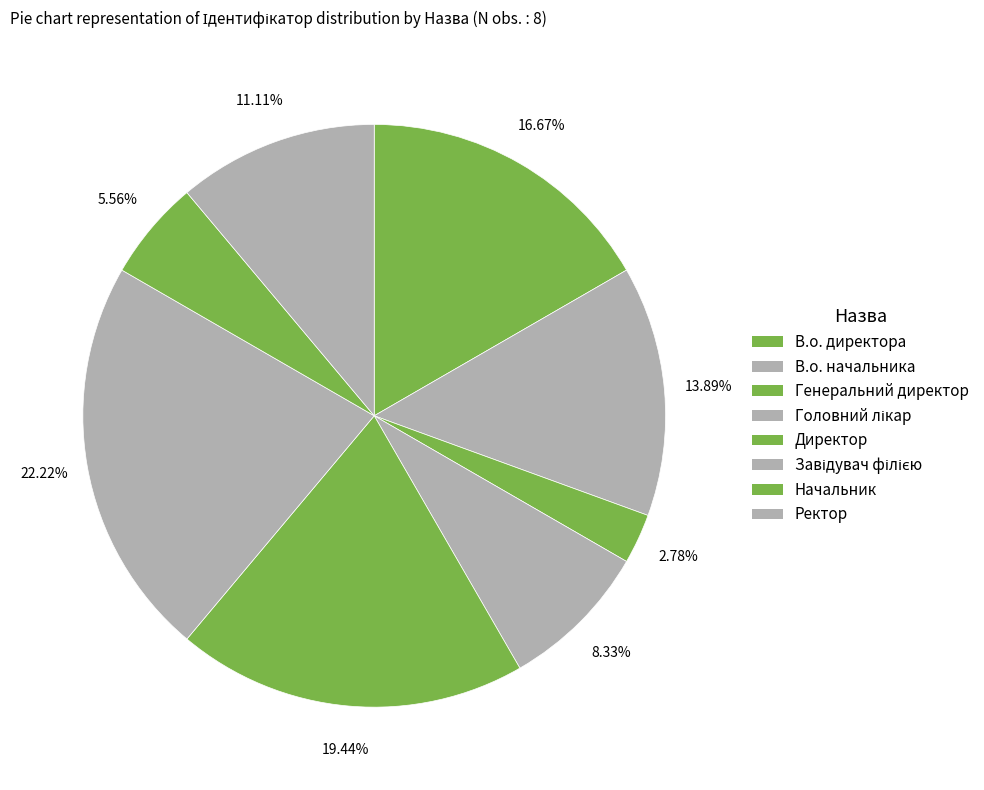

How many slices are in this pie chart?

8